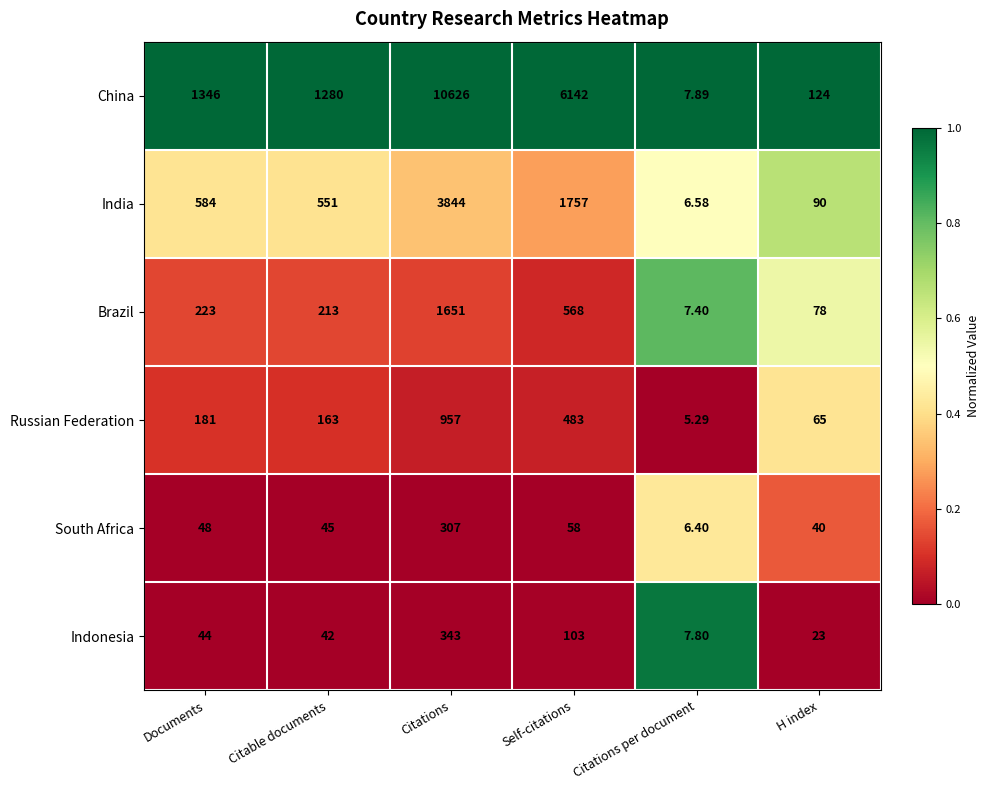

Which category has the lowest value across all series?

Citations per document